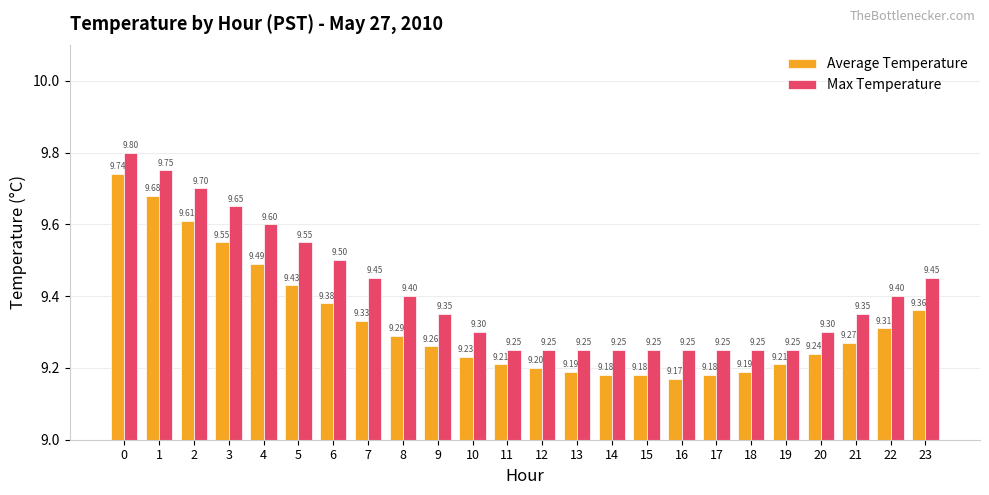

What is the average value of the Average Temperature series?

9.3